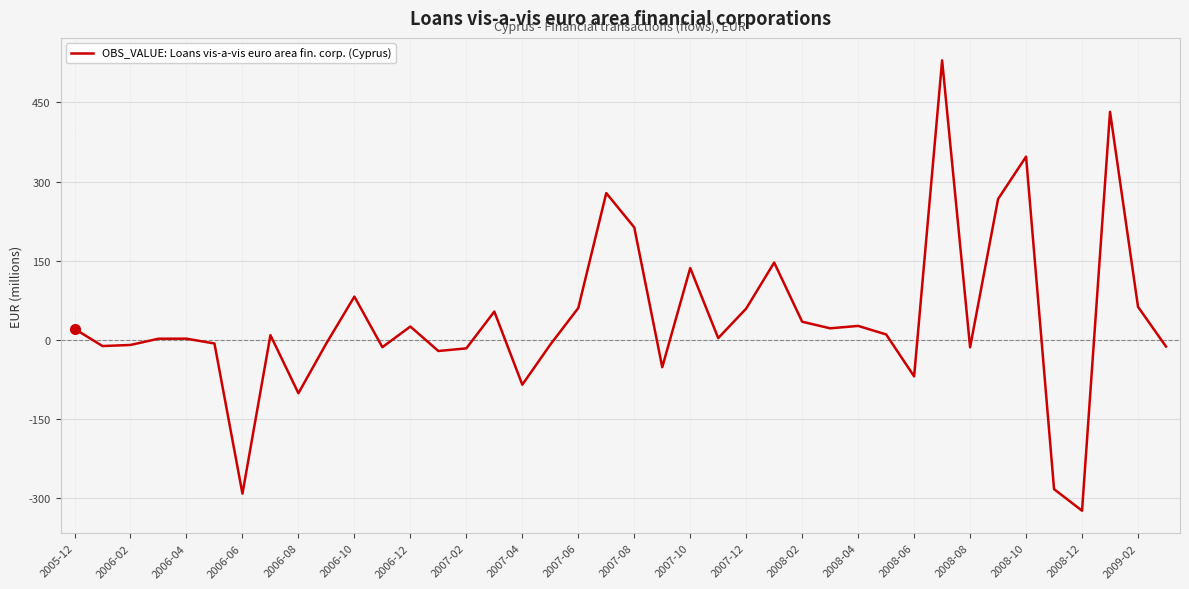

What is the difference between the maximum and minimum values?

853.1